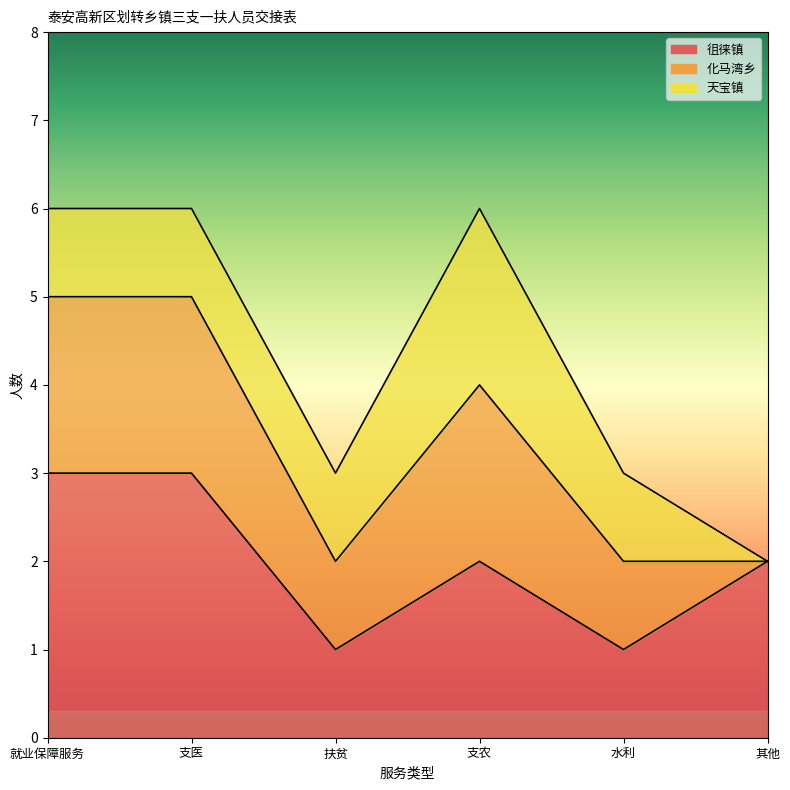

At how many categories does at least one series exceed 1?

4